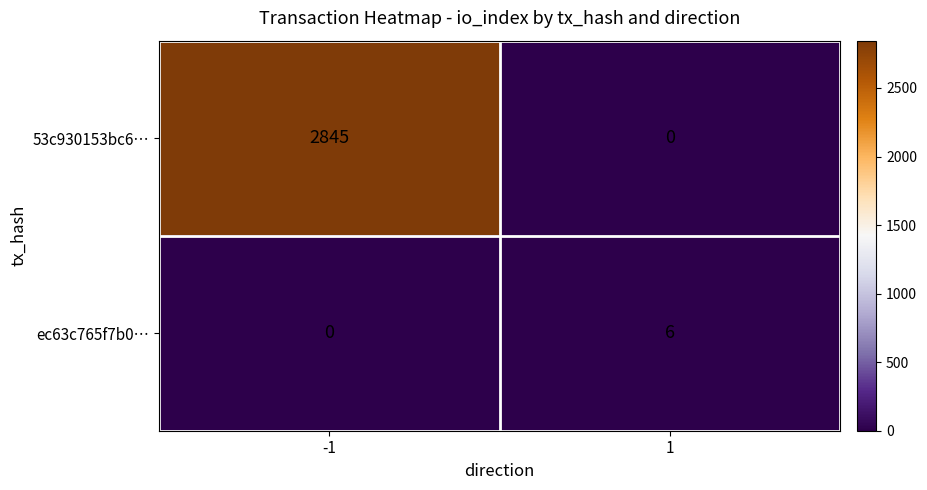

What is the difference between the maximum and minimum values in the ec63c765f7b0… series?

6